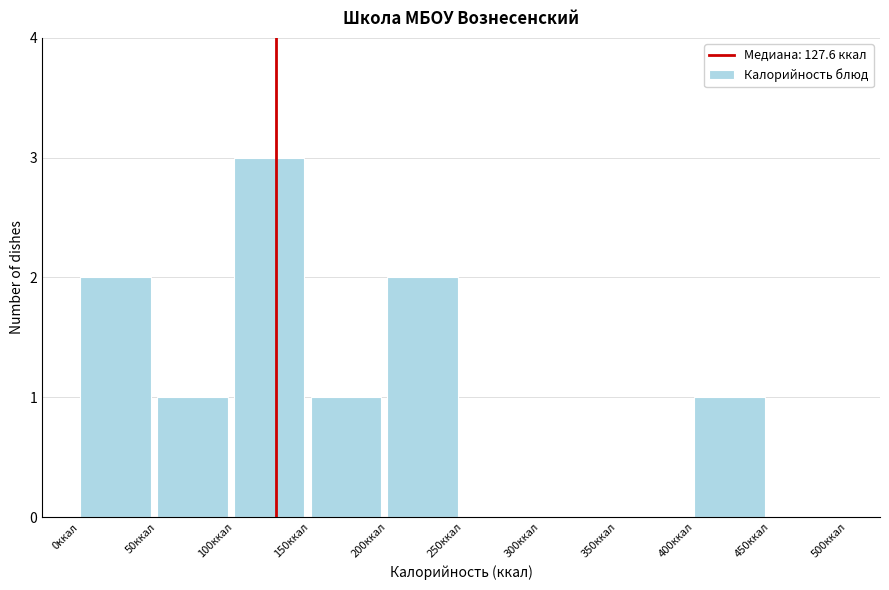

Reading left to right, transcribe this chart: for each bar, give the range it covers on the x-axis and its height. The values are not printed on the chart, so give them approximately, as read against the axis.

0 to 50: 2
50 to 100: 1
100 to 150: 3
150 to 200: 1
200 to 250: 2
250 to 300: 0
300 to 350: 0
350 to 400: 0
400 to 450: 1
450 to 500: 0